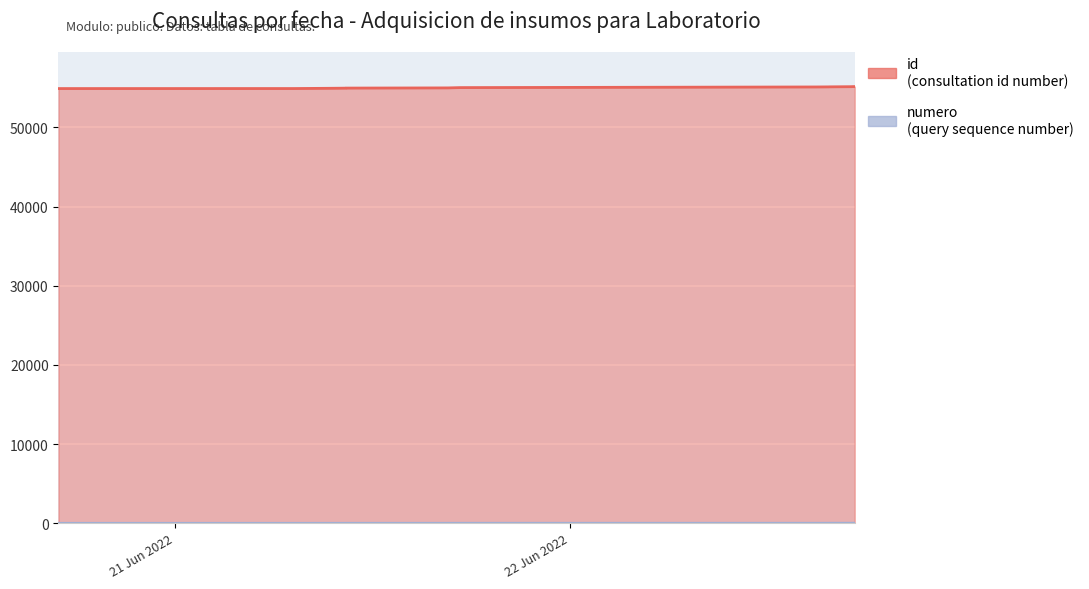

What is the average value of the numero series?

10